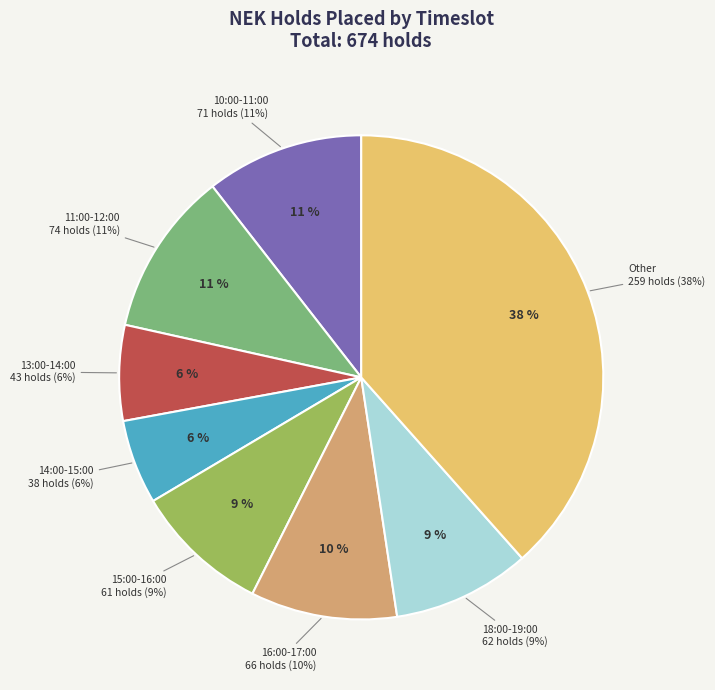

Is 09:00-10:00 the majority of the pie?

No